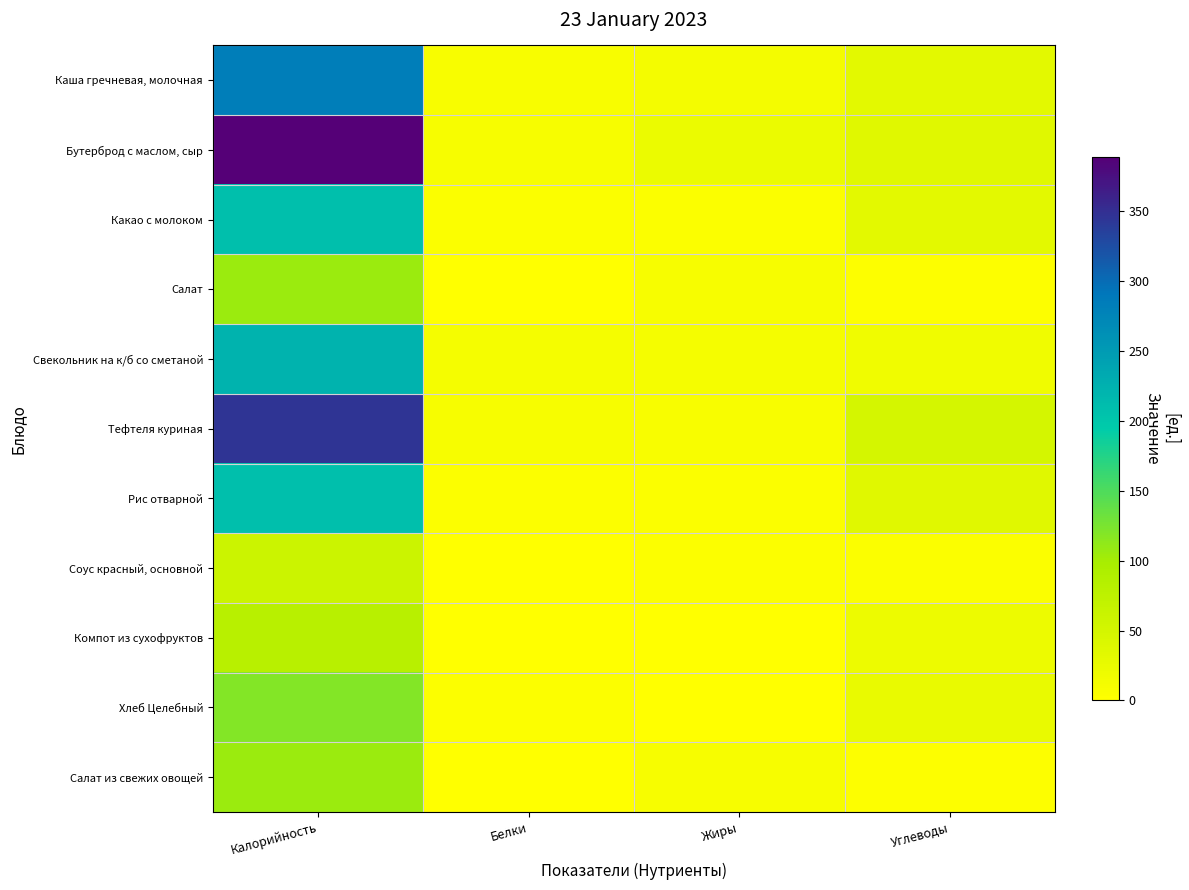

Reading left to right, extract all data points from this chart.

Каша гречневая, молочная: Калорийность=283.0	Белки=9.0	Жиры=13.0	Углеводы=32.0
Бутерброд с маслом, сыр: Калорийность=389.0	Белки=10.0	Жиры=24.0	Углеводы=35.0
Какао с молоком: Калорийность=209.0	Белки=5.0	Жиры=5.0	Углеводы=33.0
Салат: Калорийность=106.0	Белки=0.9	Жиры=10.0	Углеводы=3.0
Свекольник на к/б со сметаной: Калорийность=222.0	Белки=11.0	Жиры=11.0	Углеводы=18.0
Тефтеля куриная: Калорийность=345.0	Белки=10.0	Жиры=9.0	Углеводы=49.0
Рис отварной: Калорийность=209.0	Белки=4.0	Жиры=5.0	Углеводы=36.0
Соус красный, основной: Калорийность=60.0	Белки=1.0	Жиры=4.0	Углеводы=5.0
Компот из сухофруктов: Калорийность=81.0	Белки=1.0	Жиры=0.0	Углеводы=20.0
Хлеб Целебный: Калорийность=120.0	Белки=4.0	Жиры=1.0	Углеводы=25.0
Салат из свежих овощей: Калорийность=106.0	Белки=0.9	Жиры=10.0	Углеводы=3.0